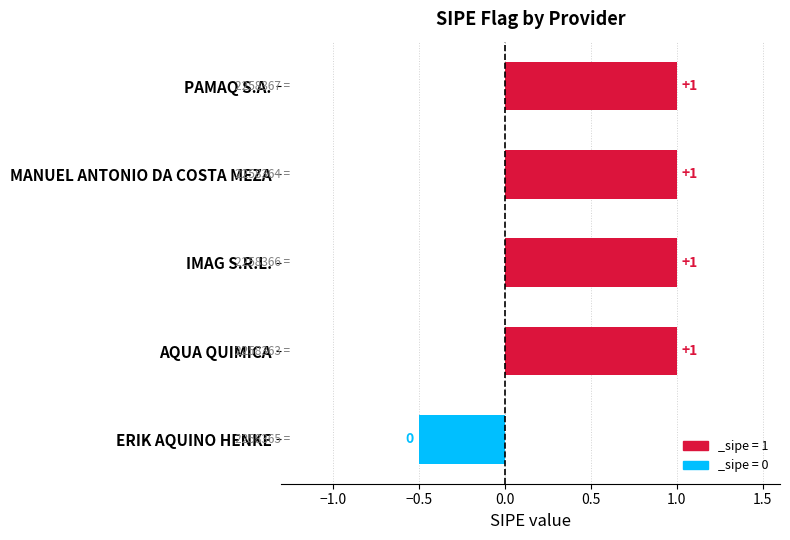

How many bars are there in total?

5